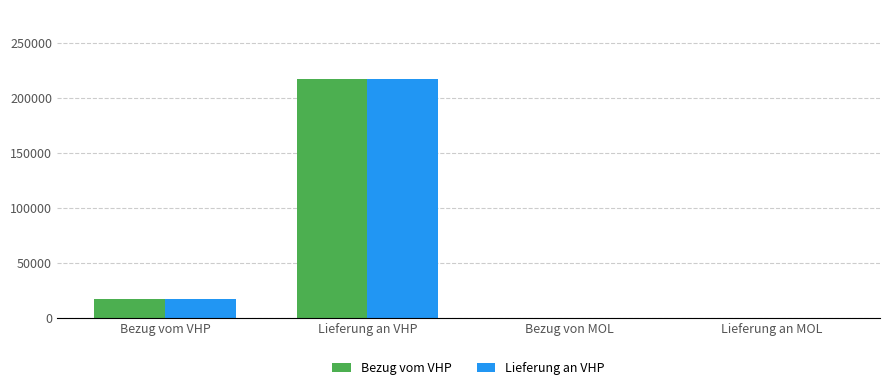

At which category does the chart reach its peak across all series?

Lieferung an VHP